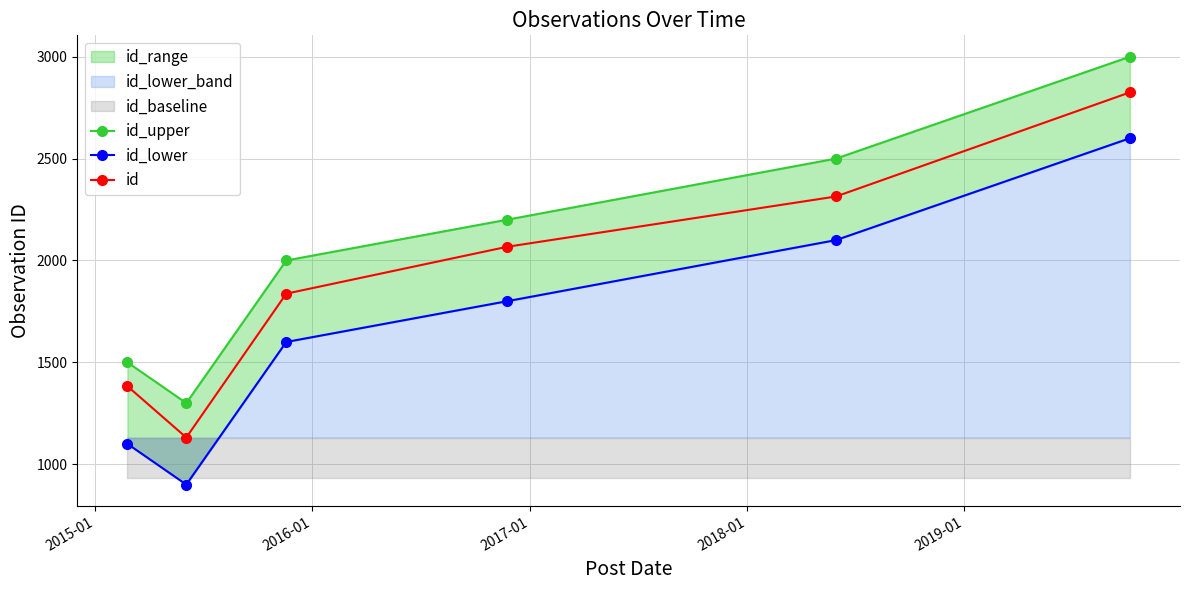

In id, how many points are lower than both neighbors (excluding endpoints)?

1